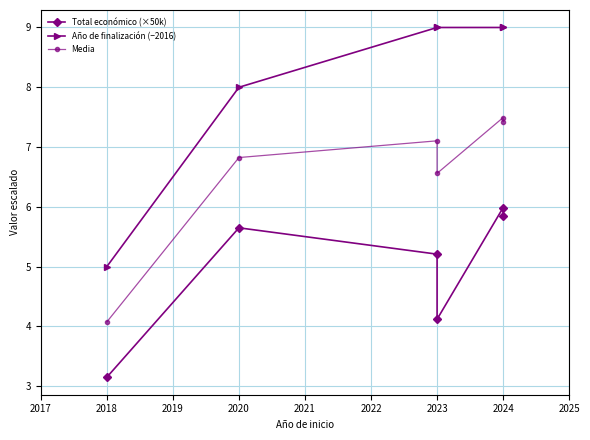

True or false: Media and Total económico (×50k) cross at least once.

False